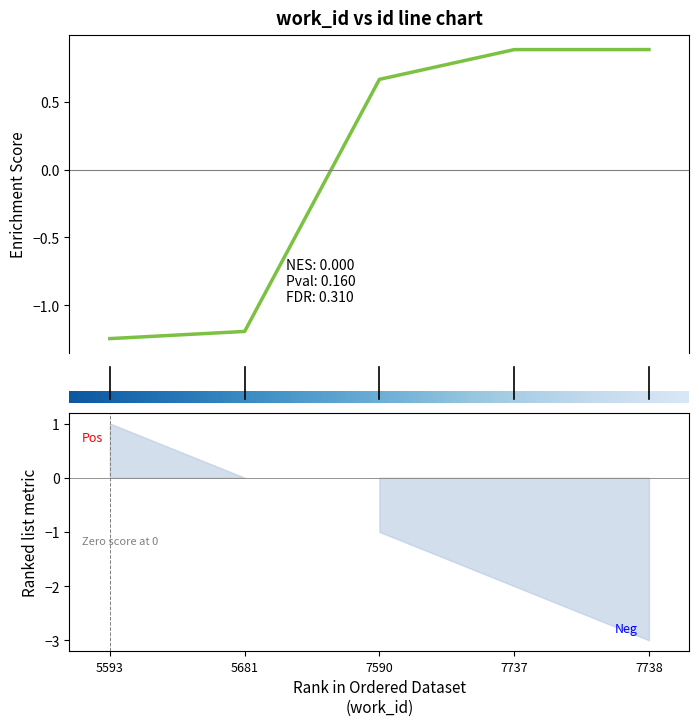

How many positive values are there?

3